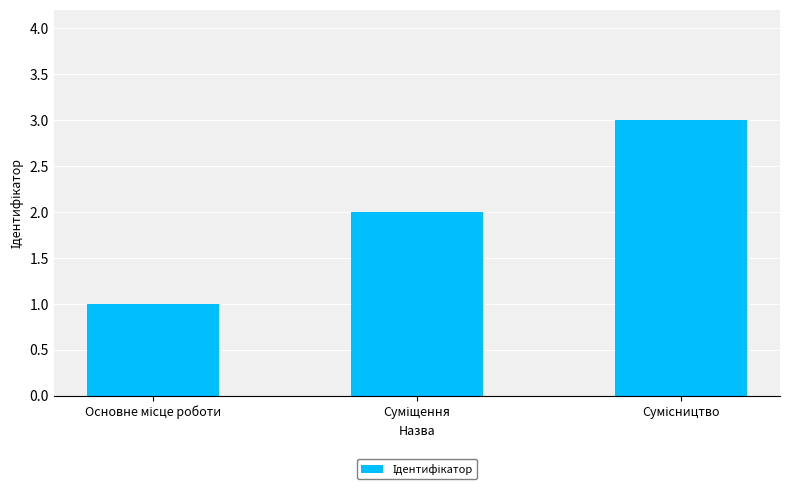

Reading left to right, what are all the values shown in this chart?

1	2	3